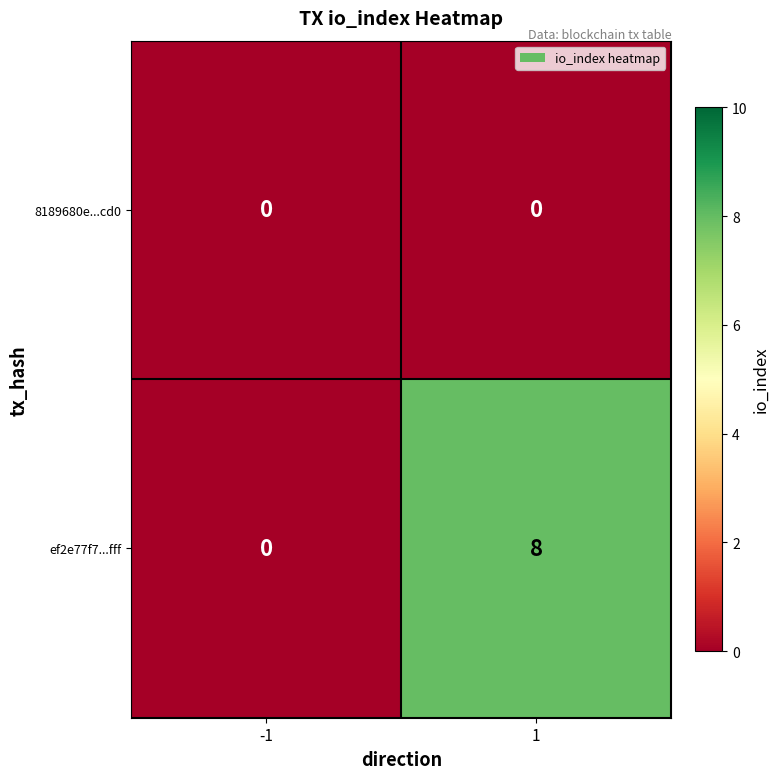

How many categories are shown in the chart?

2